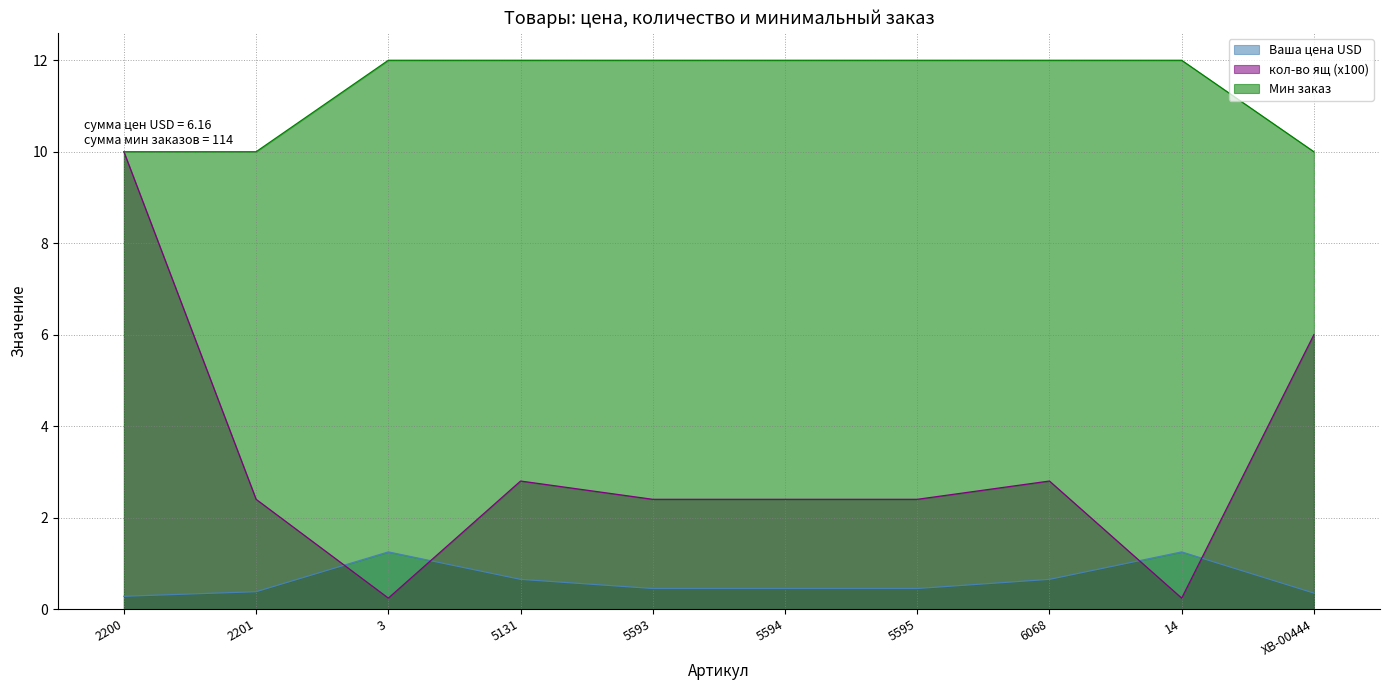

Which series changed the most between 5594 and 6068?

кол-во ящ (x100)